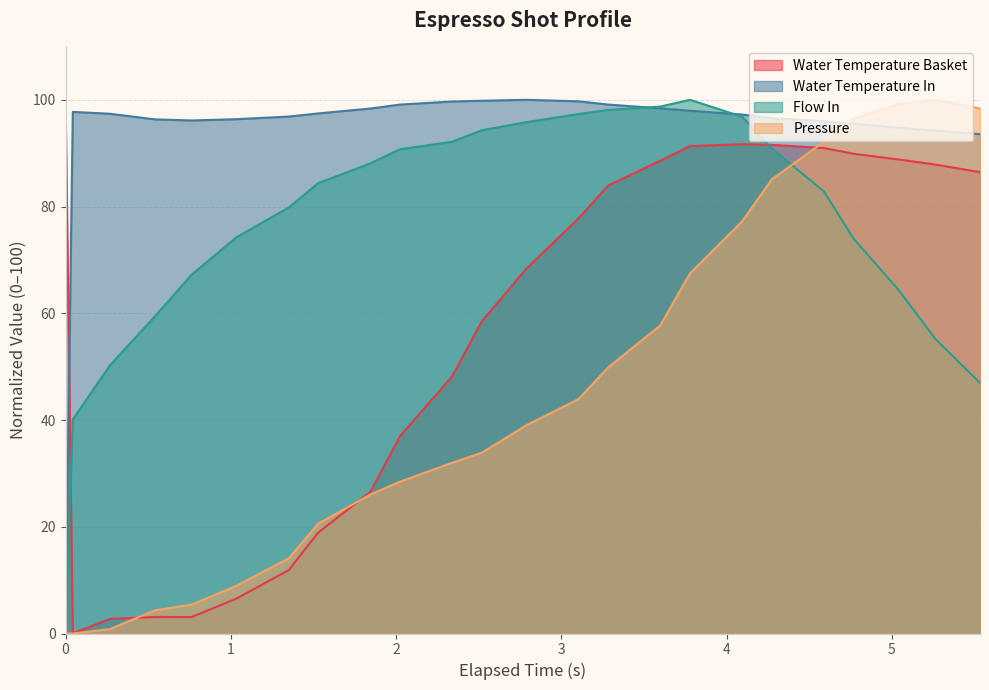

Reading left to right, what are all the values shown in this chart?

water_temperature_basket: 100.0	0.0	2.7	3.1	3.1	6.5	11.9	18.9	26.5	37.0	48.2	58.5	68.4	77.8	83.9	88.6	91.3	91.7	91.6	91.0	89.9	88.8	87.9	86.4
pressure: 0.0	0.0	0.8	4.3	5.4	8.9	14.1	20.6	26.0	28.5	32.0	33.9	39.0	43.9	49.9	57.7	67.5	77.2	85.1	92.1	96.5	99.2	100.0	98.4
flow_in: 0.0	40.1	50.3	59.4	67.3	74.2	79.8	84.4	88.1	90.7	92.1	94.3	95.8	97.3	98.1	98.7	100.0	96.8	90.9	82.9	74.0	64.5	55.2	47.0
water_temperature_in: 0.0	97.7	97.4	96.3	96.1	96.4	96.9	97.5	98.4	99.1	99.7	99.8	100.0	99.7	99.1	98.4	97.9	97.2	96.6	96.0	95.5	94.8	94.2	93.6